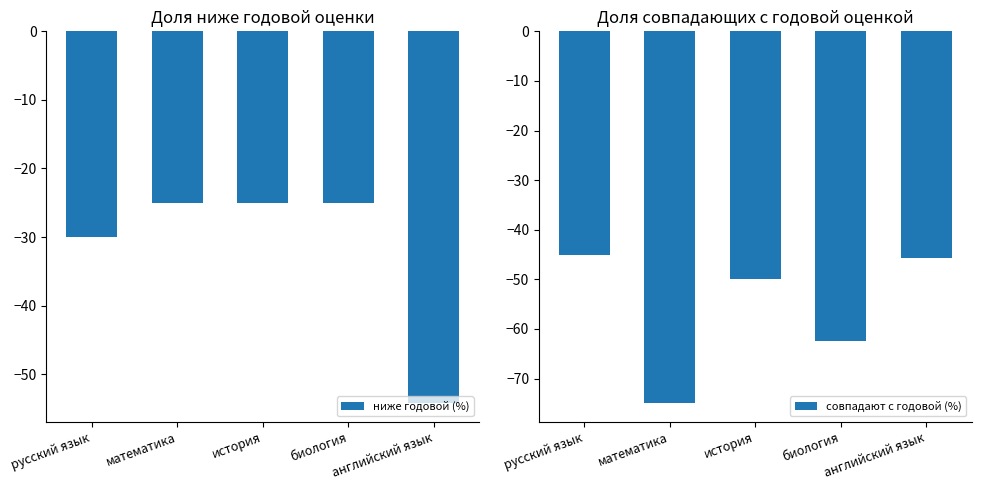

At how many categories does at least one series exceed -49?

5